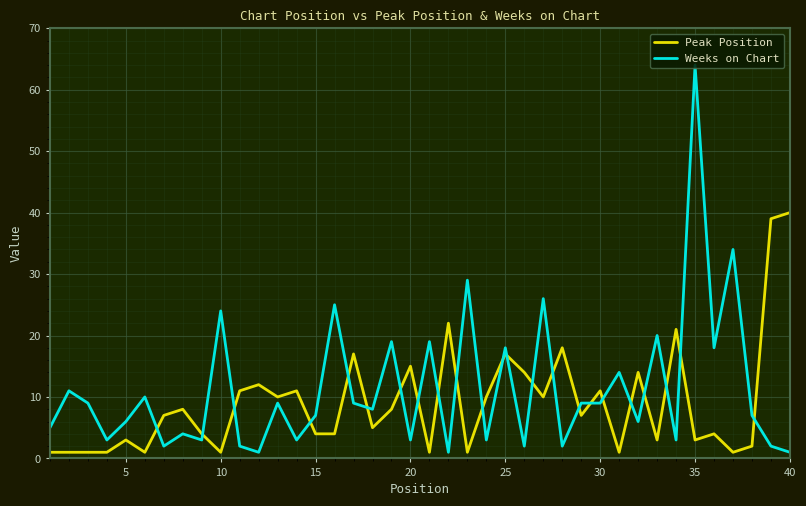

Which series has the largest range (max minus min)?

Weeks on Chart